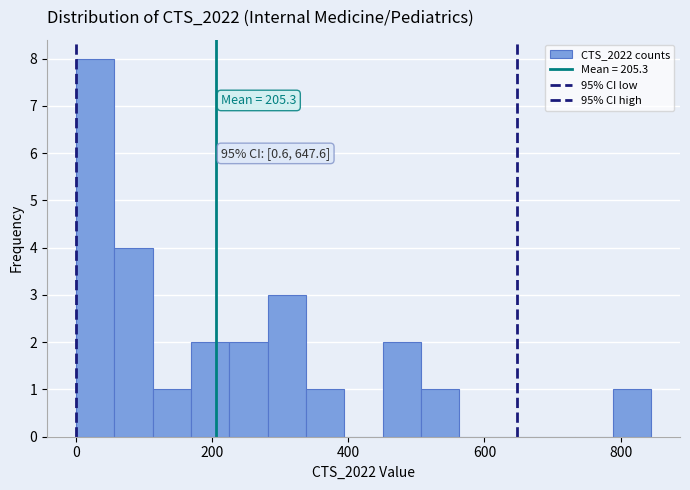

Around what value on the x-axis is the tallest bar? Give the approximate position of its centre, as read against the axis.

20